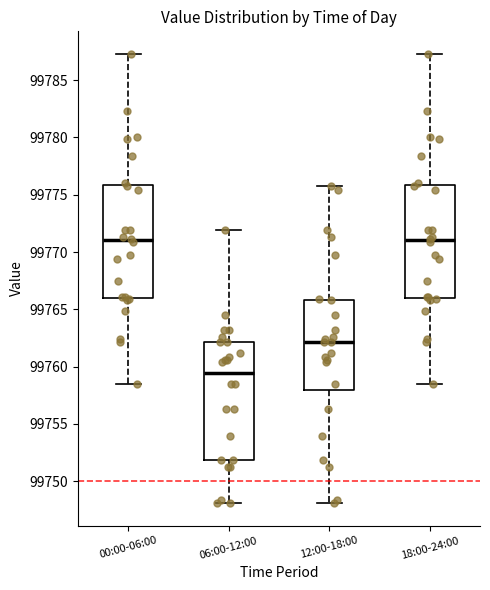

Which box's median line is the lowest?

06:00-12:00